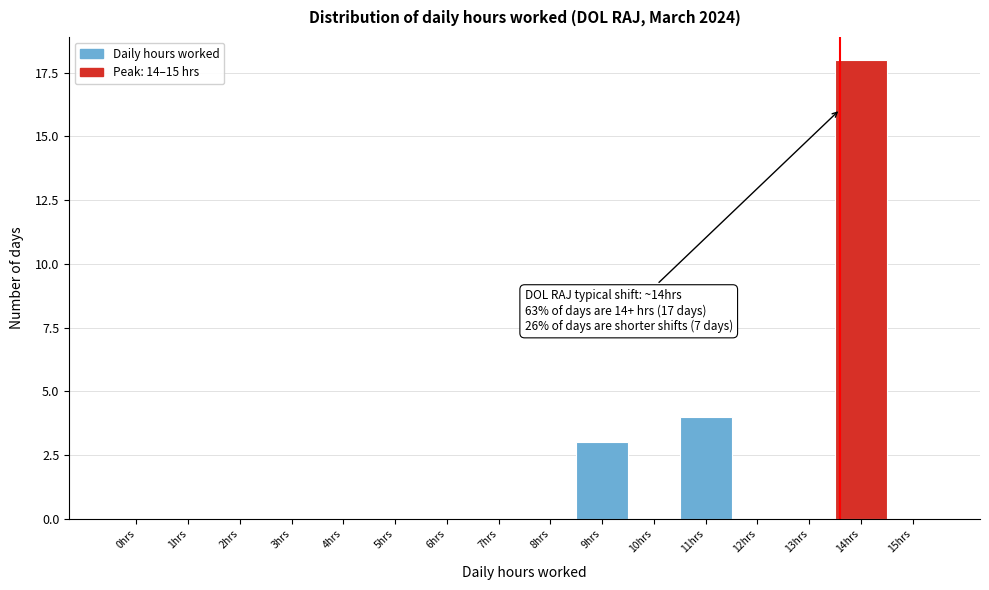

Reading left to right, what are all the values shown in this chart?

0hrs=0	1hrs=0	2hrs=0	3hrs=0	4hrs=0	5hrs=0	6hrs=0	7hrs=0	8hrs=0	9hrs=3	10hrs=0	11hrs=4	12hrs=0	13hrs=0	14hrs=18	15hrs=0